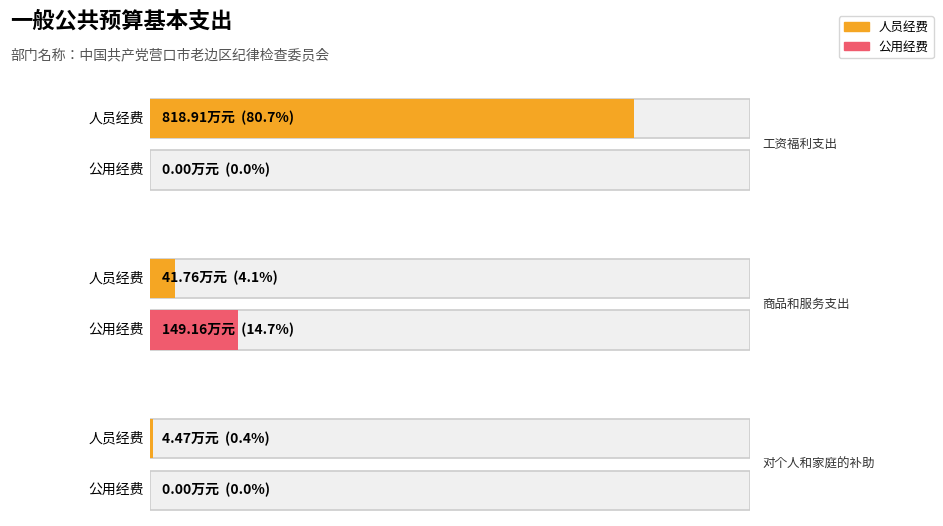

Is it true that 人员经费 equals 64.2 at 商品和服务支出?

False